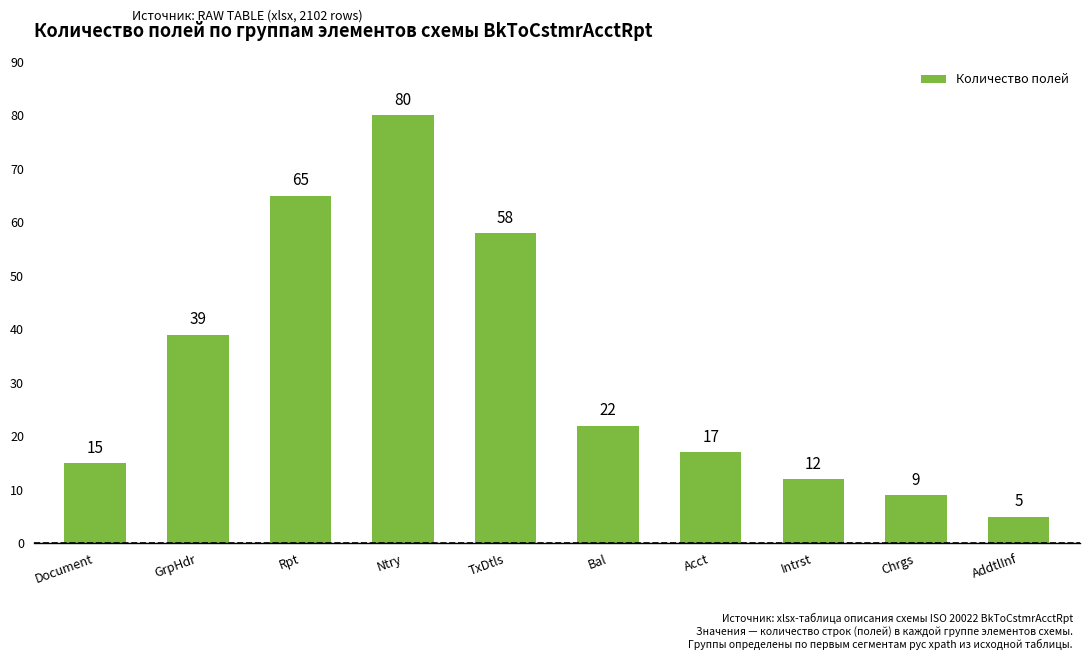

What is the maximum value shown in the chart?

80